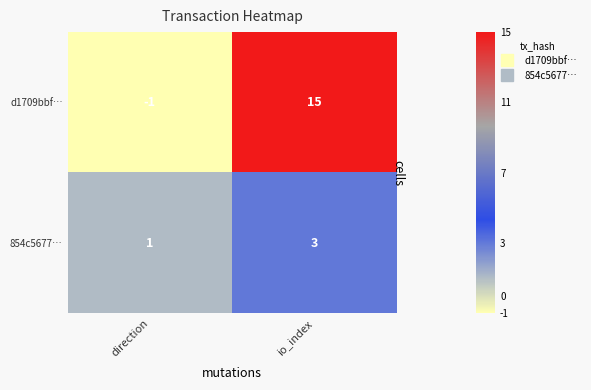

How many categories are shown in the chart?

2